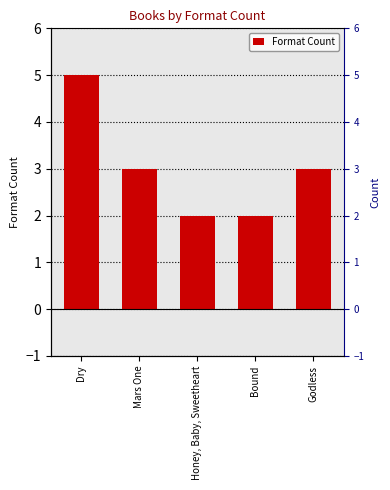

Reading left to right, list all the values displayed in this chart.

Dry=5	Mars One=3	Honey, Baby, Sweetheart=2	Bound=2	Godless=3